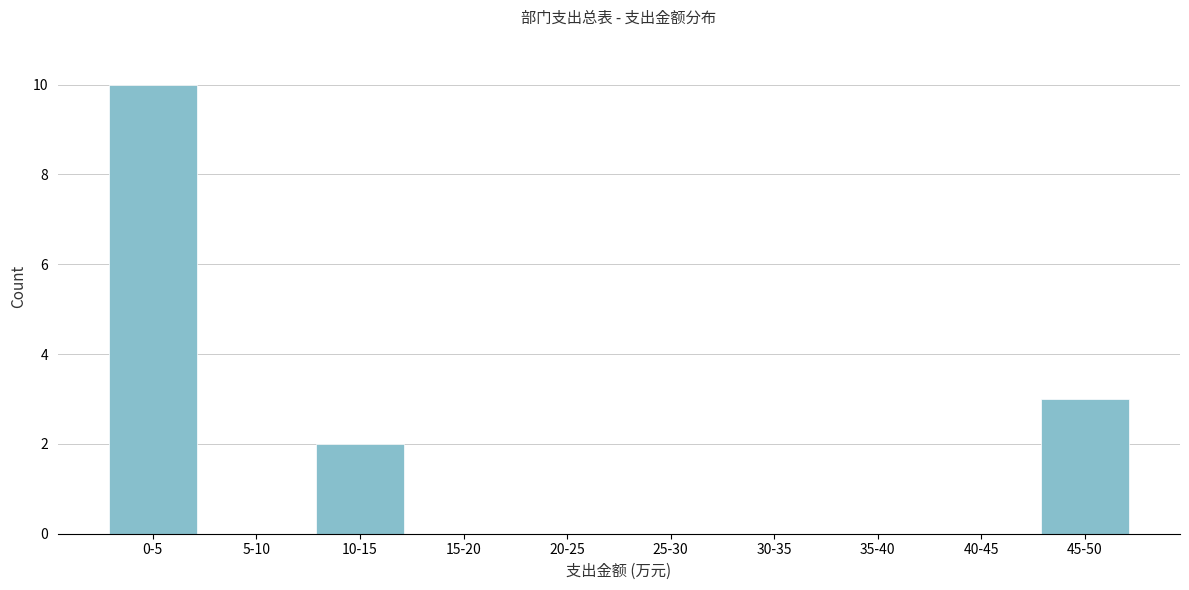

Reading left to right, list all the values displayed in this chart.

0-5=10	5-10=0	10-15=2	15-20=0	20-25=0	25-30=0	30-35=0	35-40=0	40-45=0	45-50=3